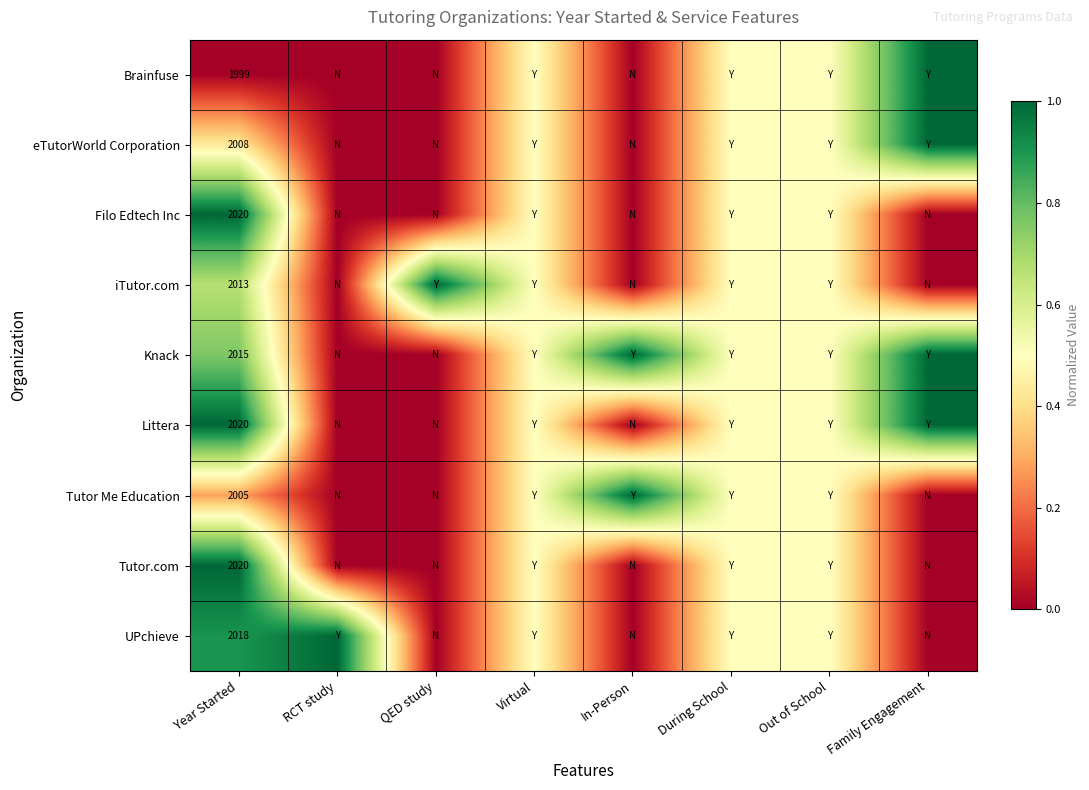

The value of Littera at Year Started is 1372.6. True or false?

False